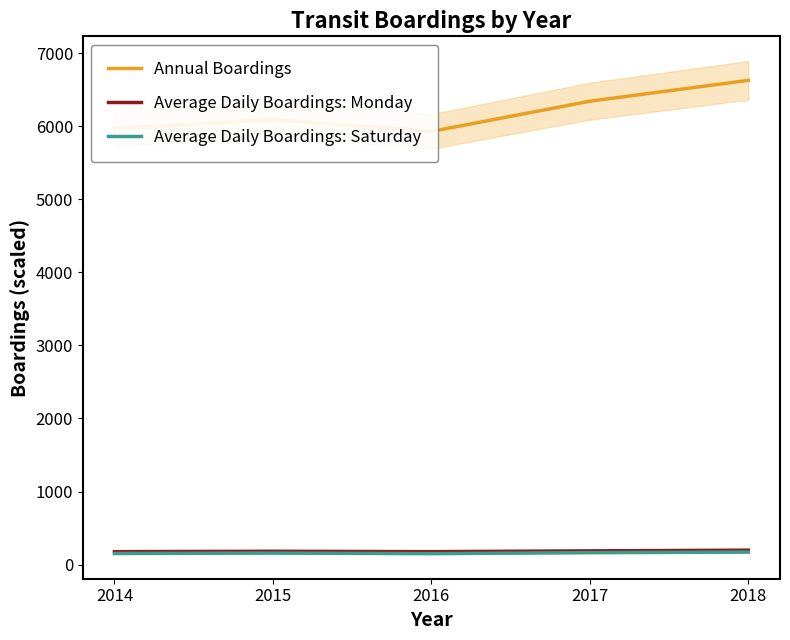

Reading right to left, transcribe all the data shown in this chart.

Annual Boardings: 6628.5	6343.0	5929.3	6091.8	5967.5
Average Daily Boardings: Monday: 196.9	187.4	176.5	181.8	176.5
Average Daily Boardings: Saturday: 170.2	162.9	149.7	156.9	151.5